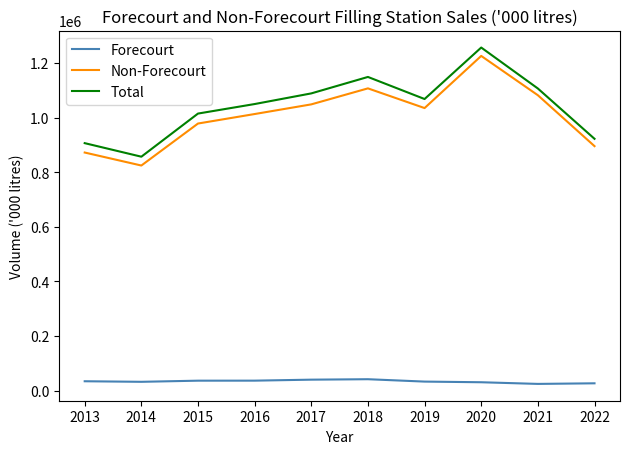

Which series has the largest range (max minus min)?

Non-Forecourt